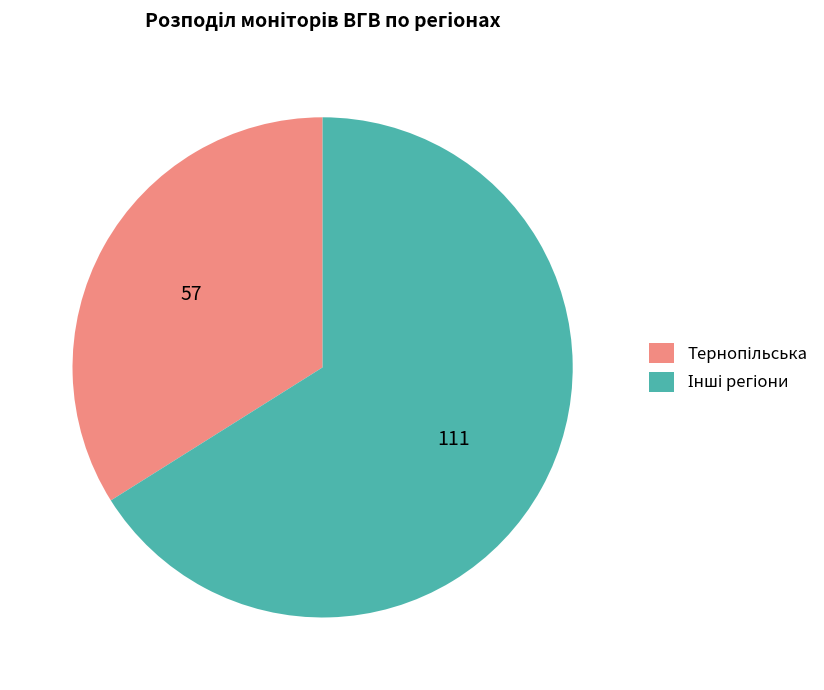

Is there a majority slice in this chart?

Yes